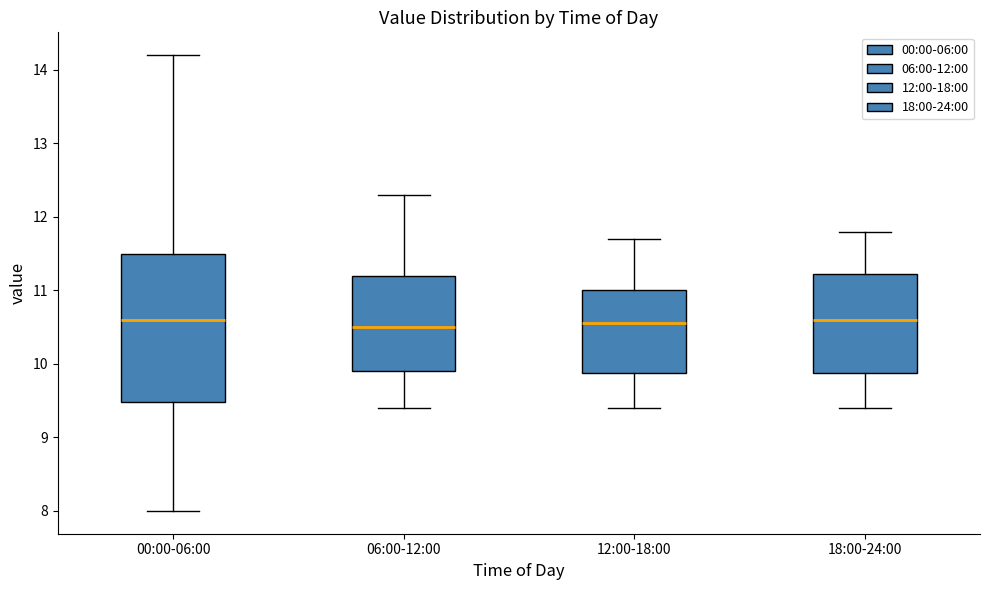

Where does the median line of the box for 00:00-06:00 sit on the y-axis? The values are not printed on the chart, so give them approximately, as read against the axis.

10.6